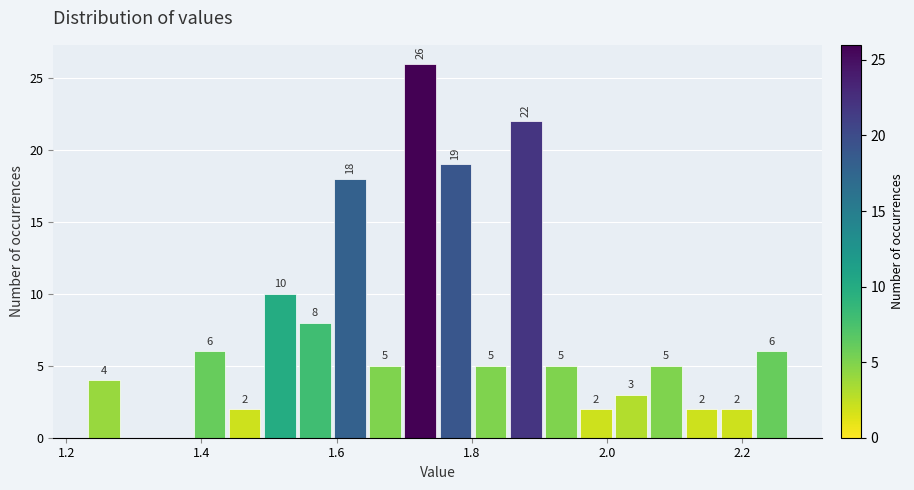

Read against the x-axis, roughly where is the centre of the tallest bar?

1.72